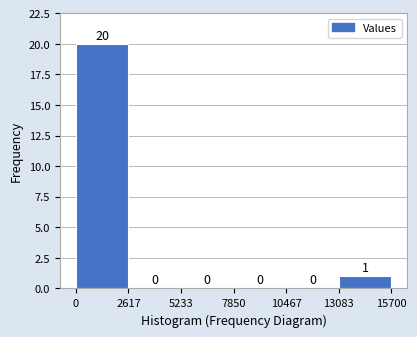

How tall is the bar that spans 13083 to 15700 on the x-axis?

1